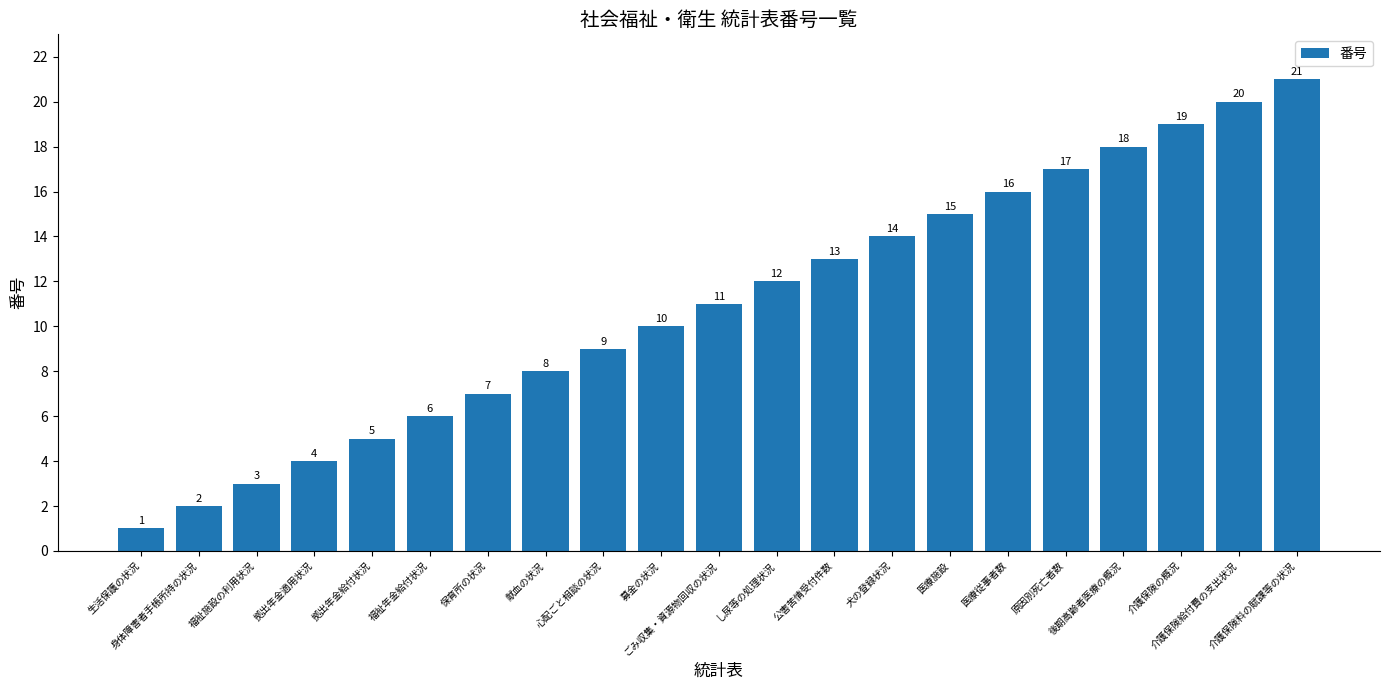

Rank the categories by value from lowest to highest.

生活保護の状況, 身体障害者手帳所持の状況, 福祉施設の利用状況, 拠出年金適用状況, 拠出年金給付状況, 福祉年金給付状況, 保育所の状況, 献血の状況, 心配ごと相談の状況, 募金の状況, ごみ収集・資源物回収の状況, し尿等の処理状況, 公害苦情受付件数, 犬の登録状況, 医療施設, 医療従事者数, 原因別死亡者数, 後期高齢者医療の概況, 介護保険の概況, 介護保険給付費の支出状況, 介護保険料の賦課等の状況